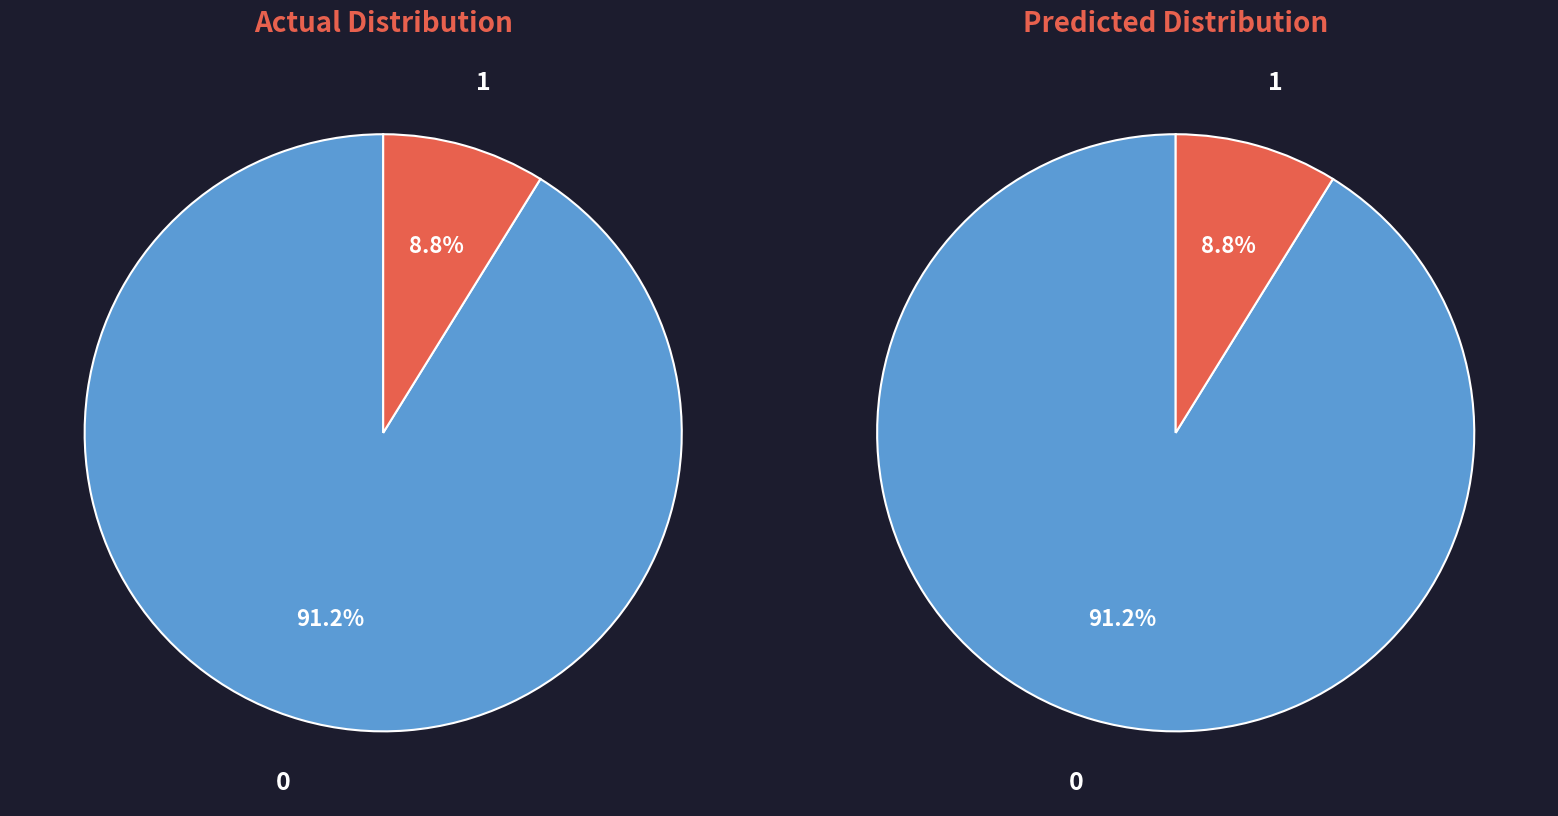

Count the number of slices in the pie.

2